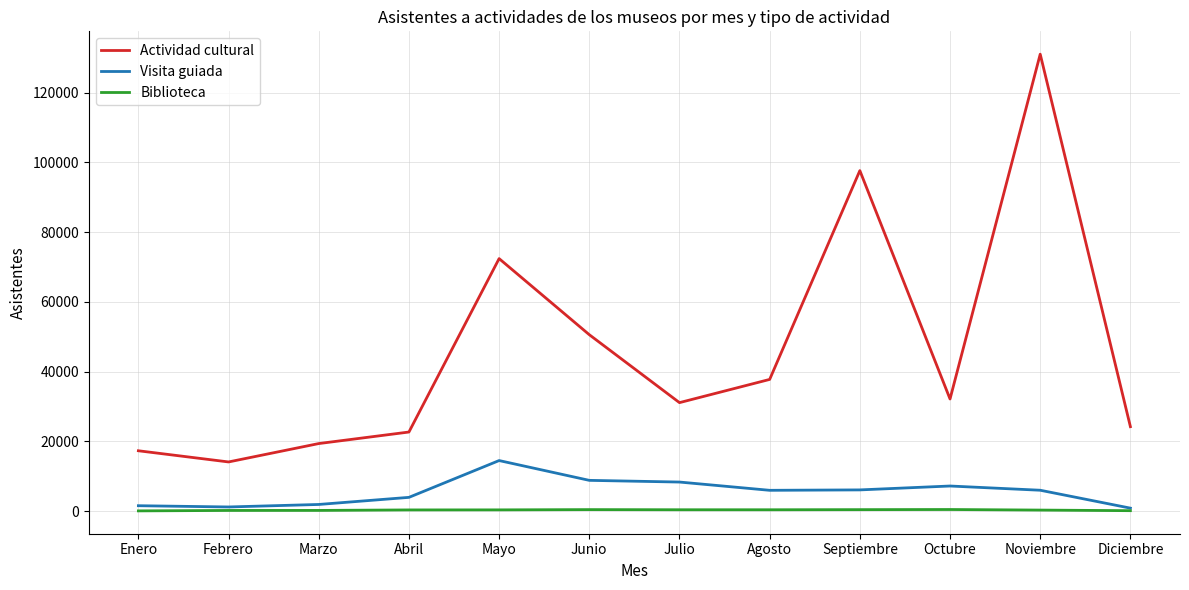

Which series has the largest range (max minus min)?

Actividad cultural